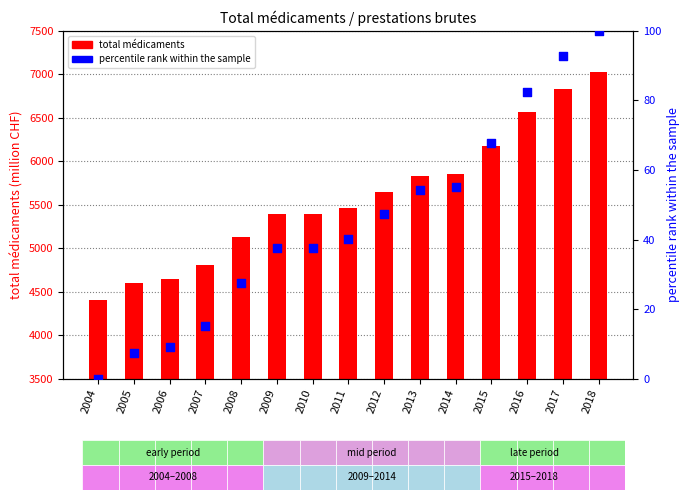

Which series reaches the maximum Y coordinate?

total médicaments (million CHF)